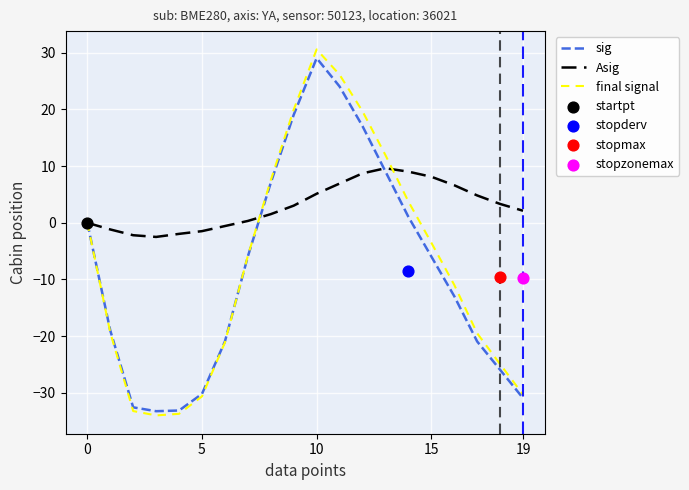

At which category is the sum across all series the highest?

10